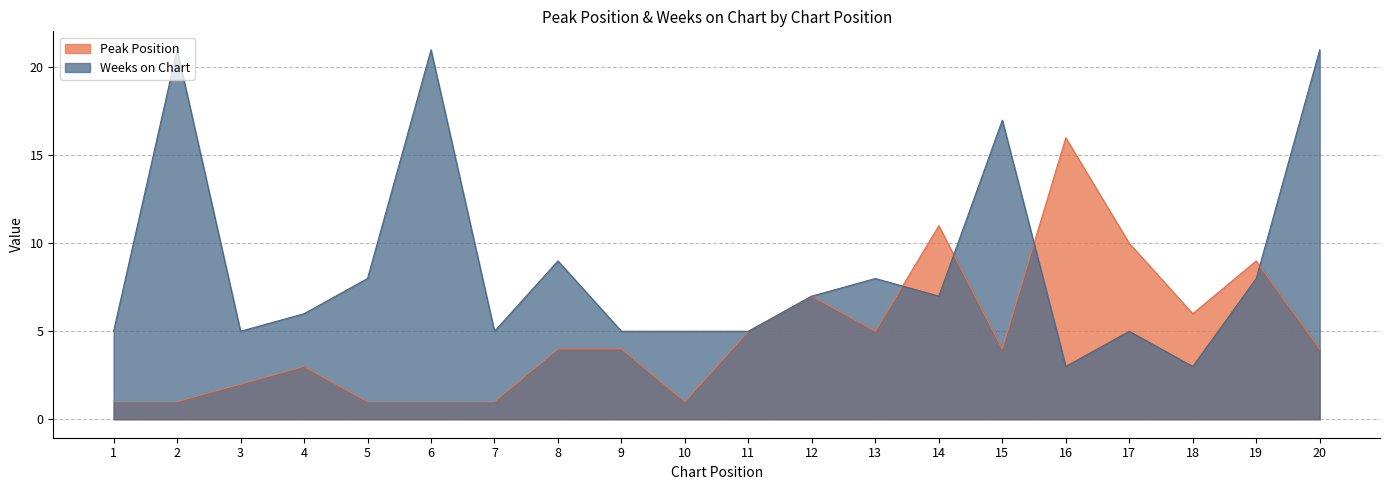

How many times do Weeks on Chart and Peak Position cross each other?

4